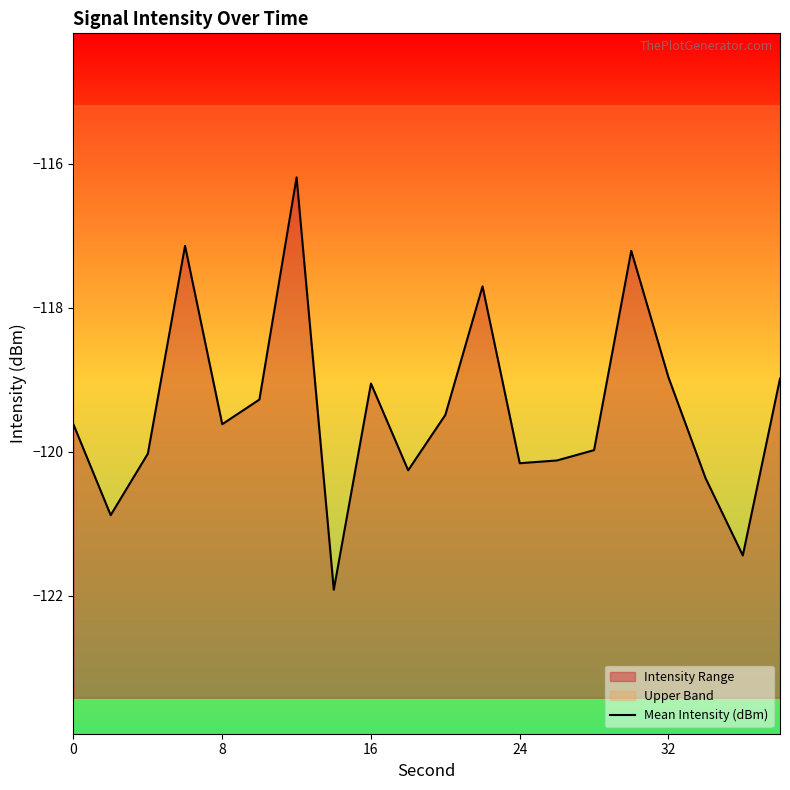

How many data points are above -119?

6